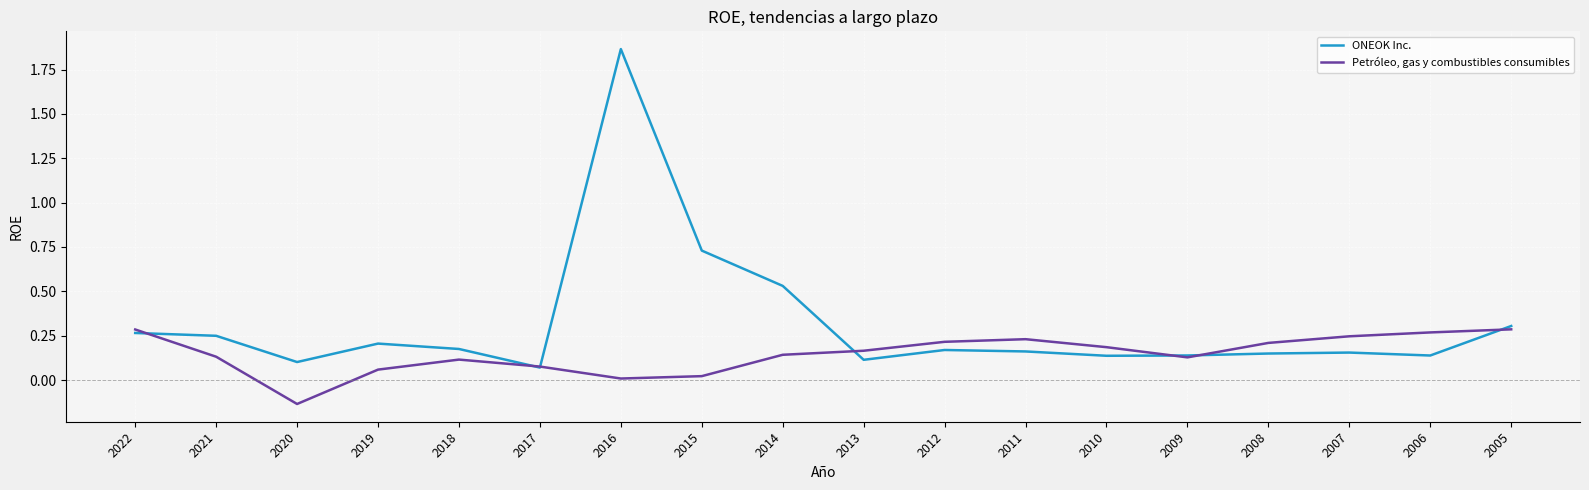

Is it true that Petróleo, gas y combustibles consumibles equals 0.0 at 2015?

True